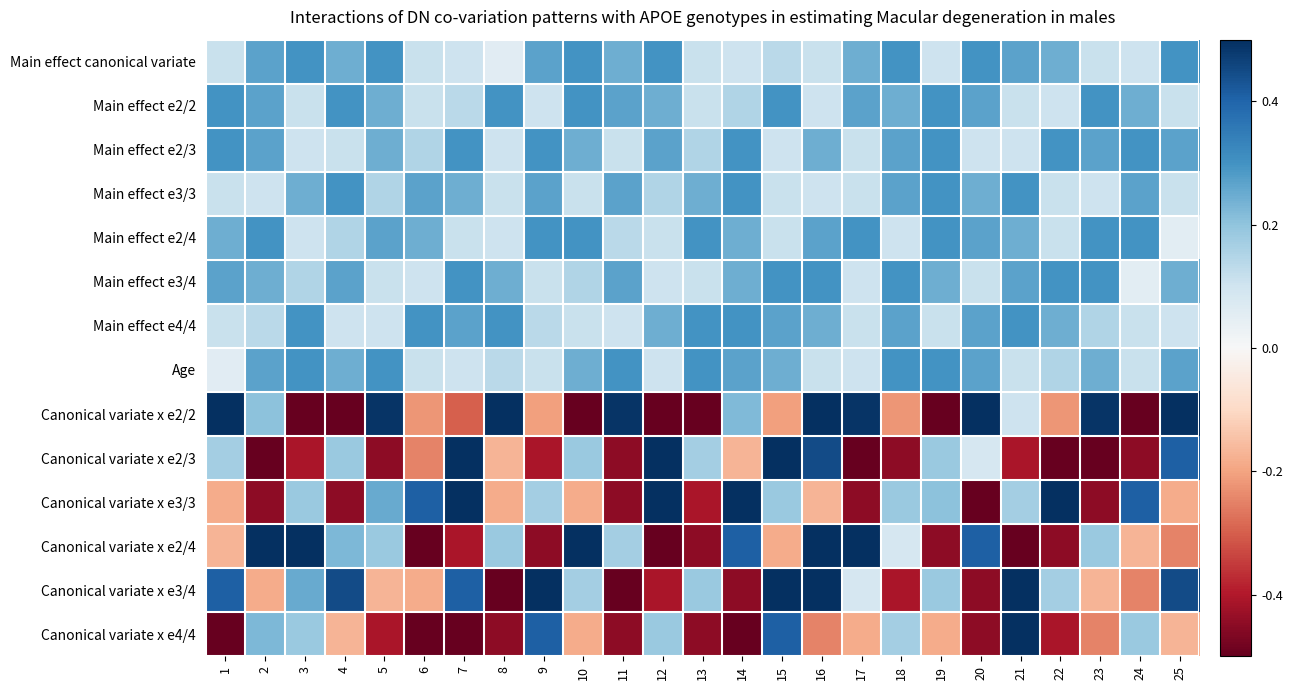

At how many categories does at least one series exceed 0?

25